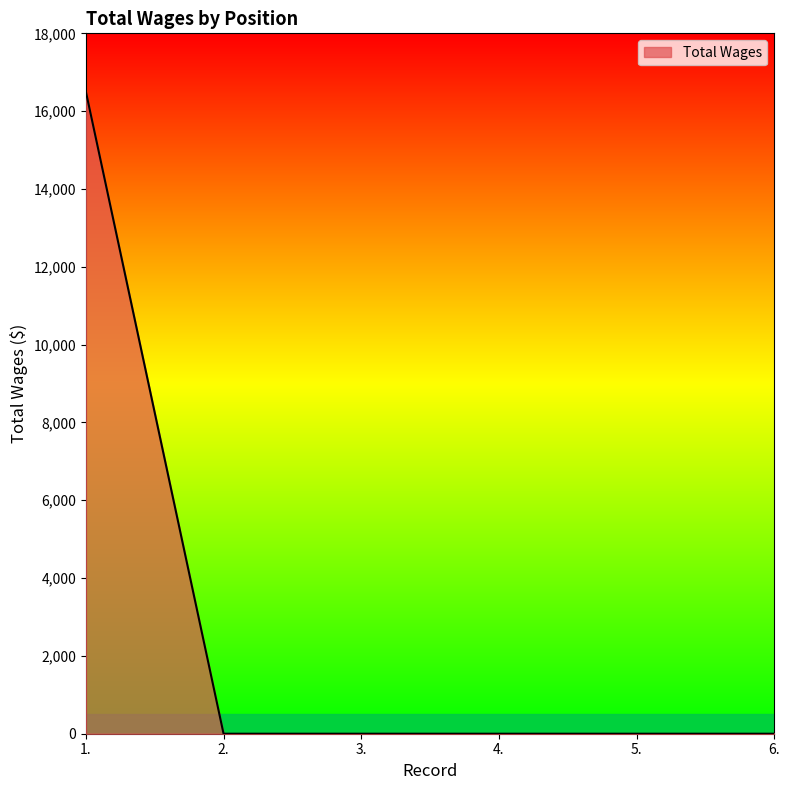

At which category does the chart reach its peak across all series?

1.